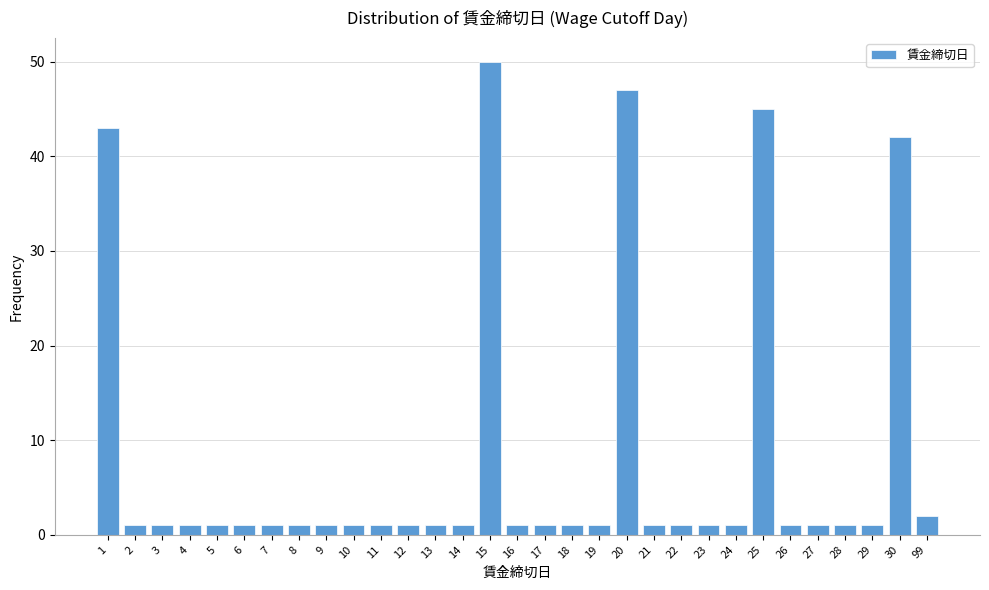

What is the difference between the maximum and minimum values?

49